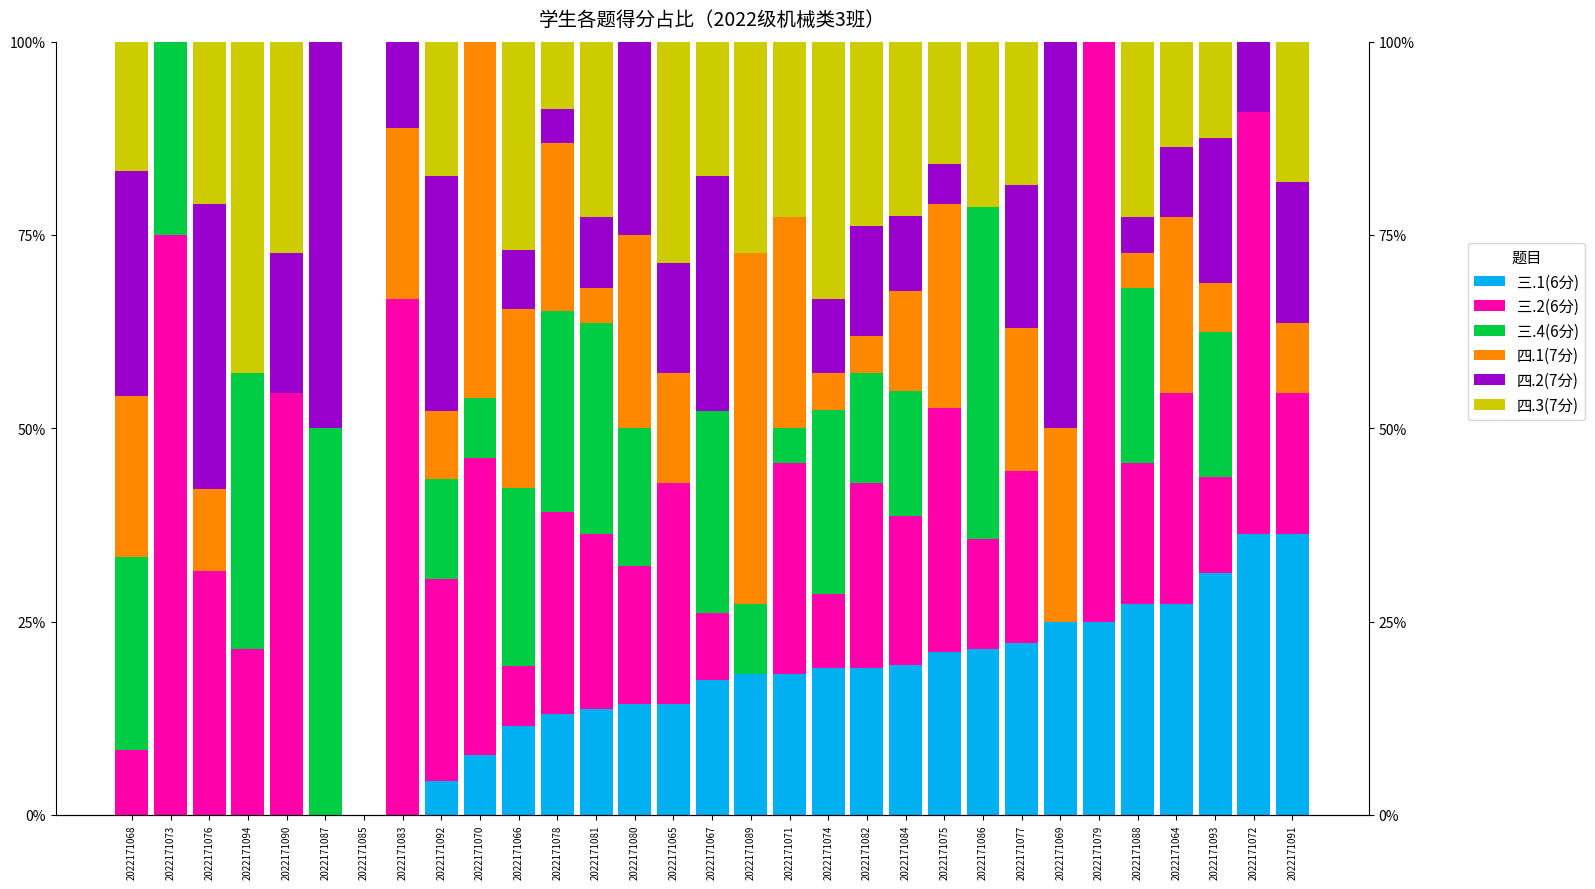

What is the greatest value displayed?

75.0